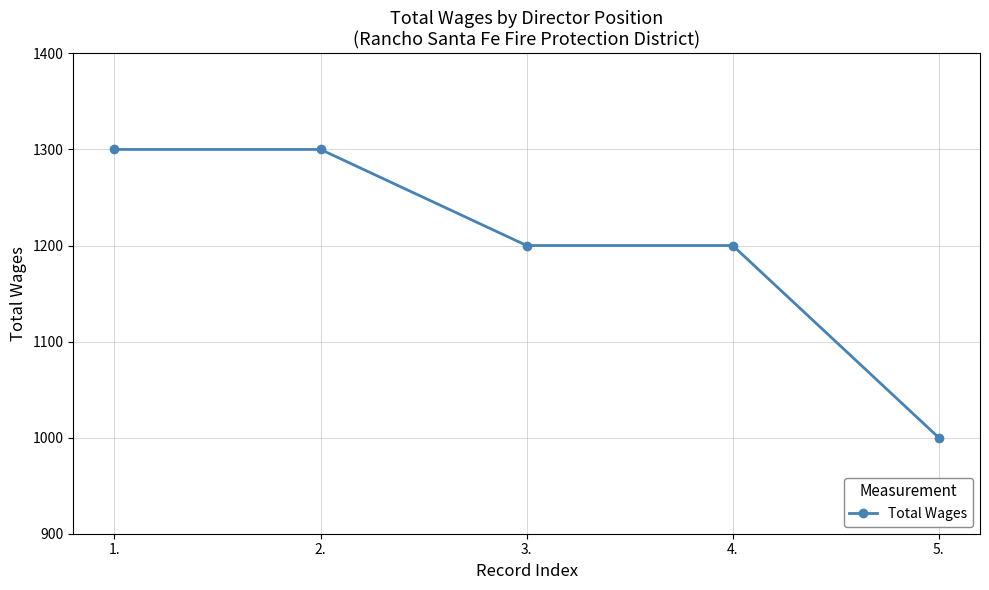

What is the minimum value shown in the chart?

1000